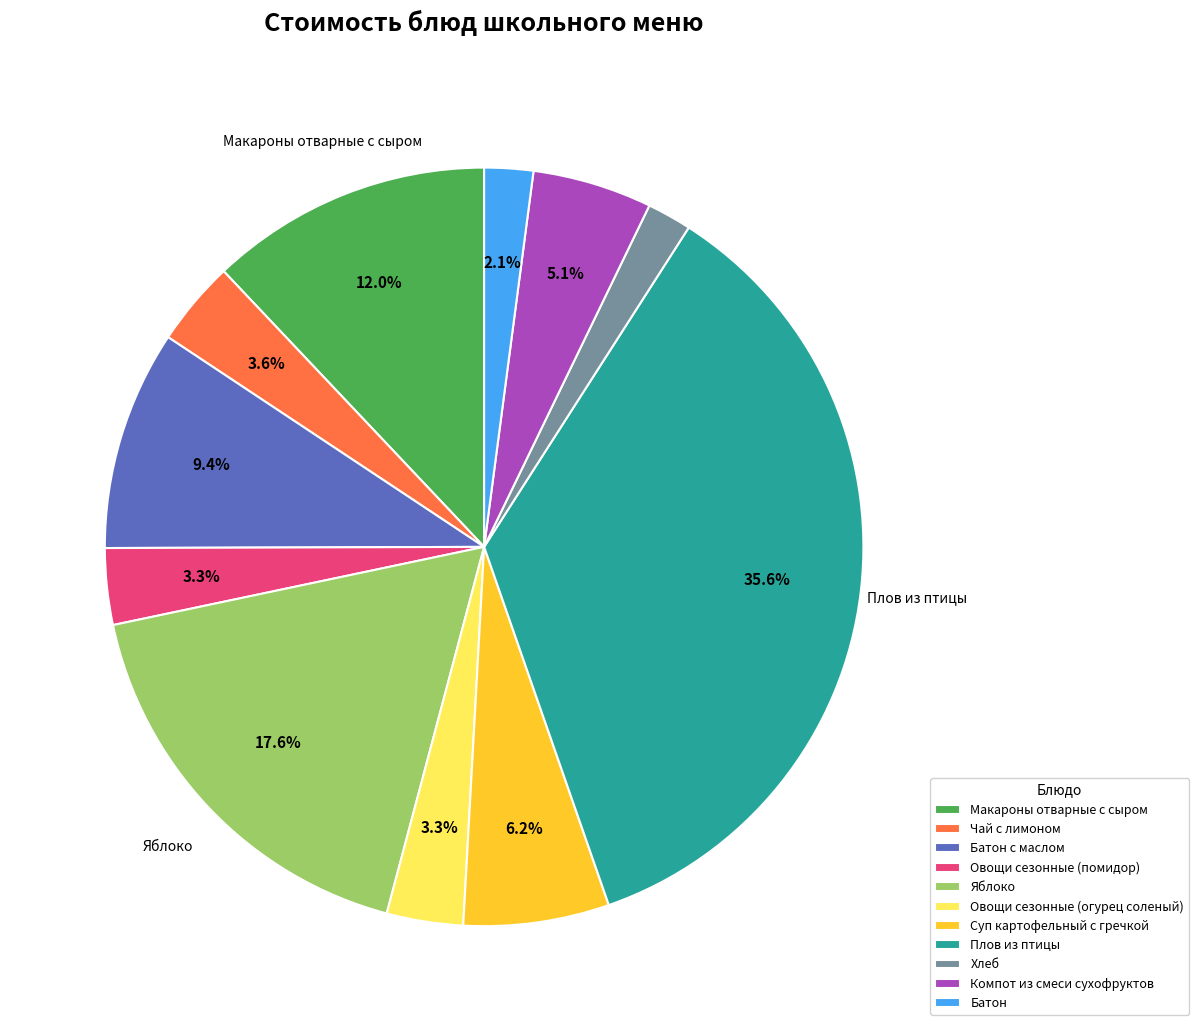

True or false: Компот из смеси сухофруктов accounts for 5% of the total.

True